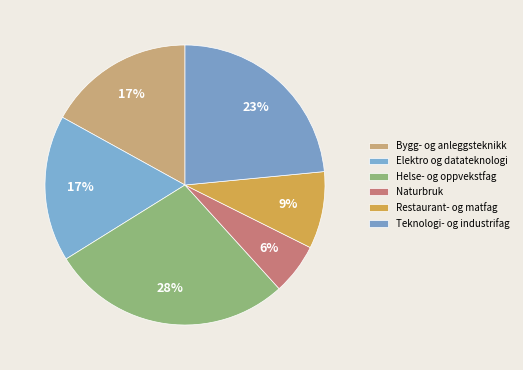

Count the number of slices in the pie.

6